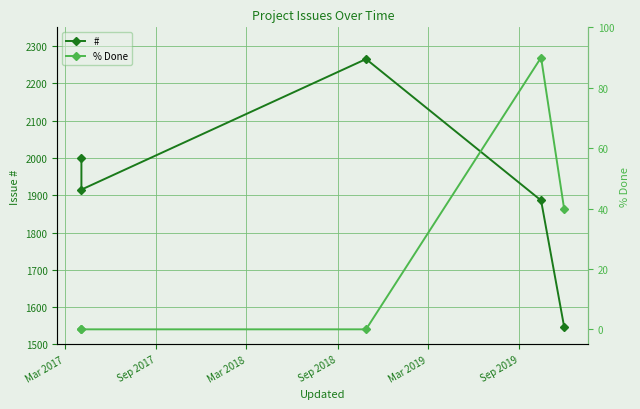

What are all the series names shown in the legend?

#, % Done